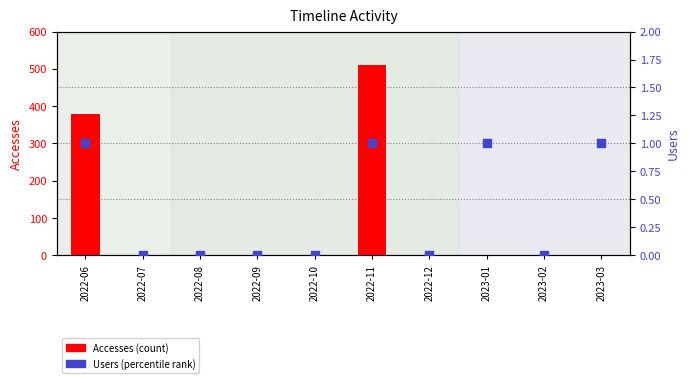

What are all the series names shown in the legend?

Accesses (count), Users (percentile)